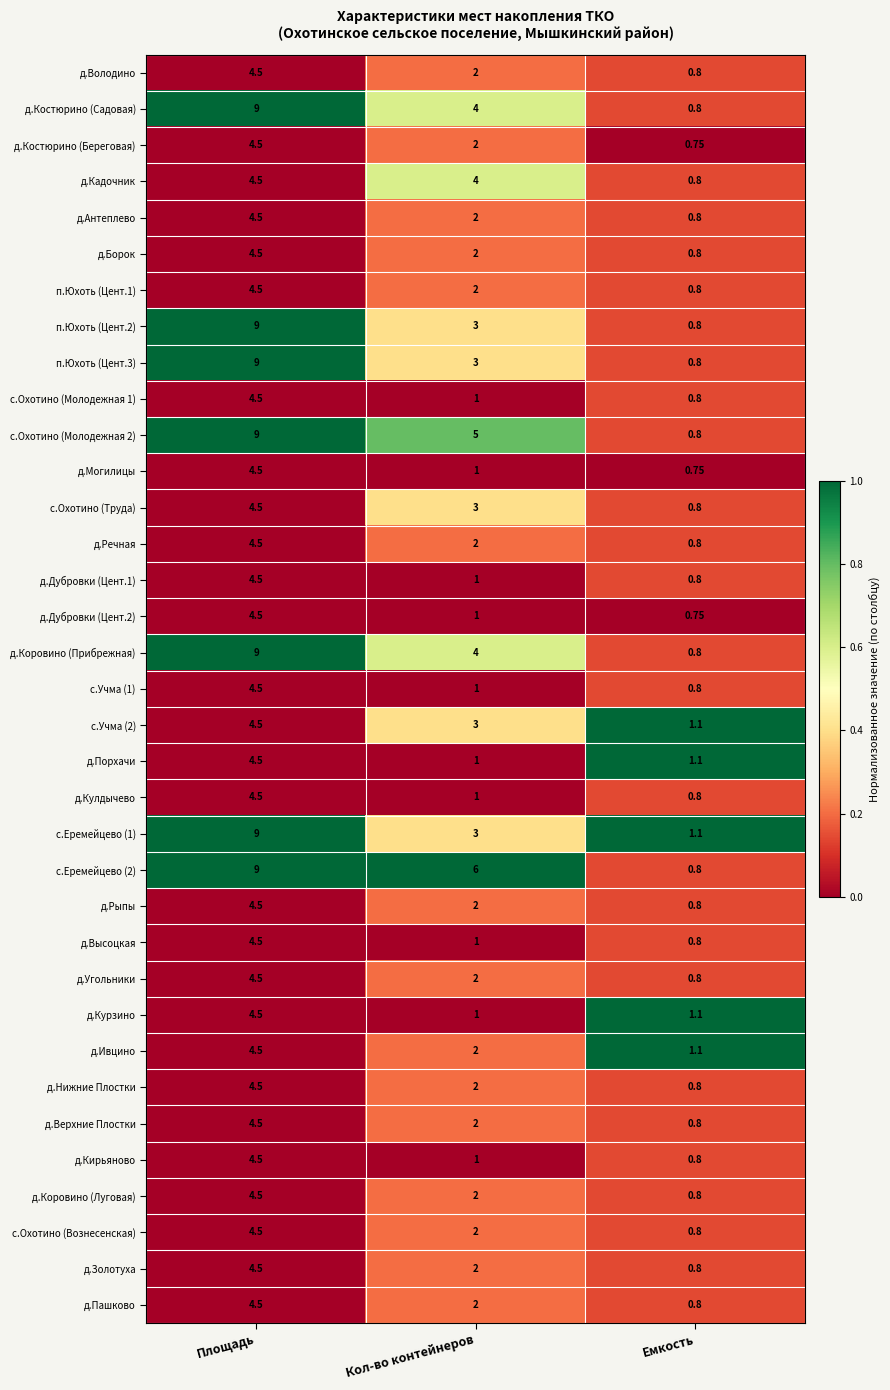

Rank the categories by с.Еремейцево (1) value from lowest to highest.

Емкость, Кол-во контейнеров, Площадь